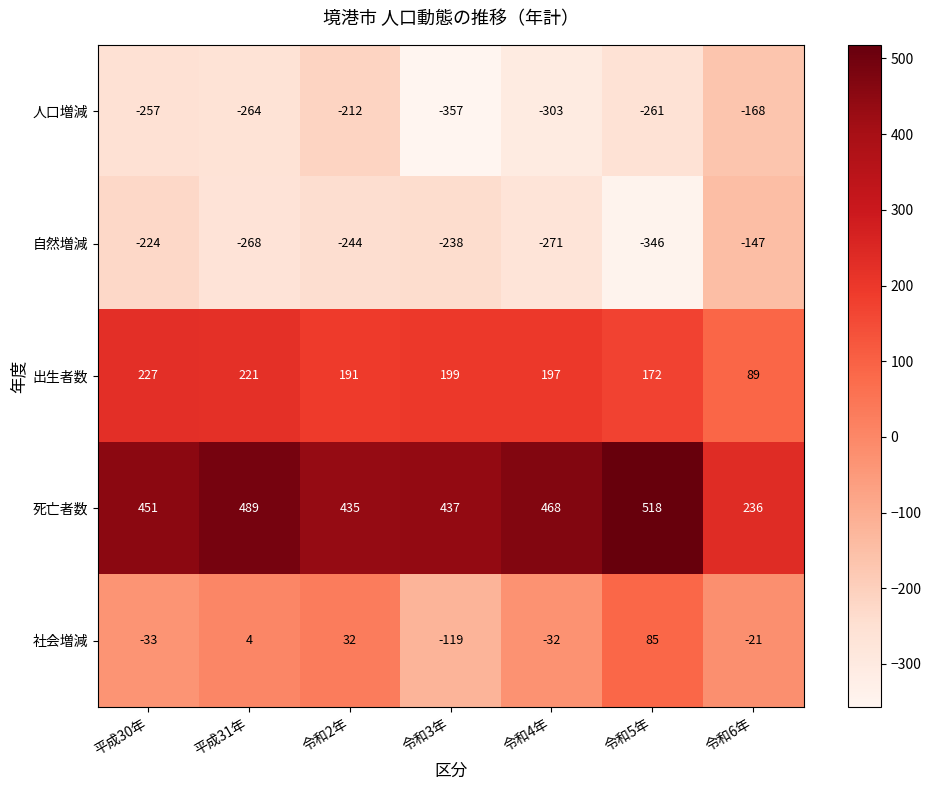

What is the minimum value for 自然増減?

-346